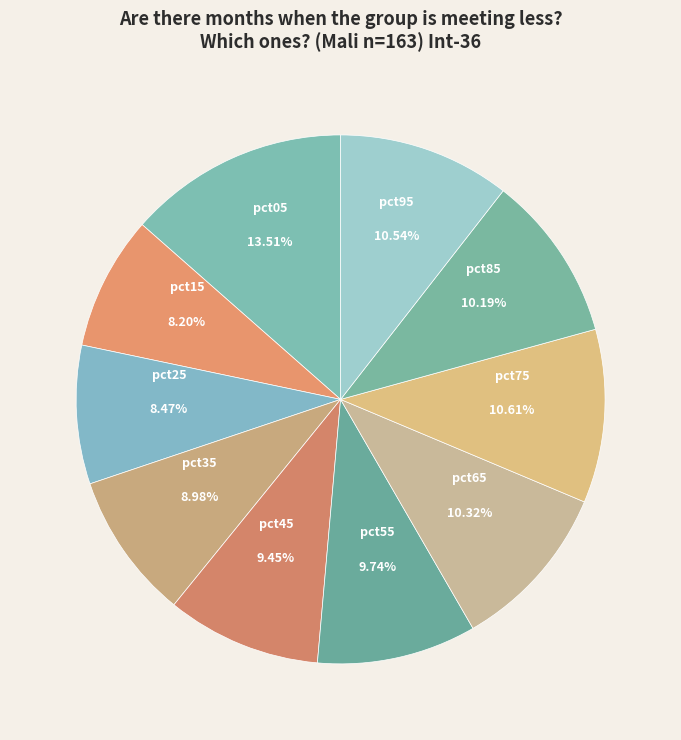

What percentage do pct35 and pct75 together represent?

19.6%